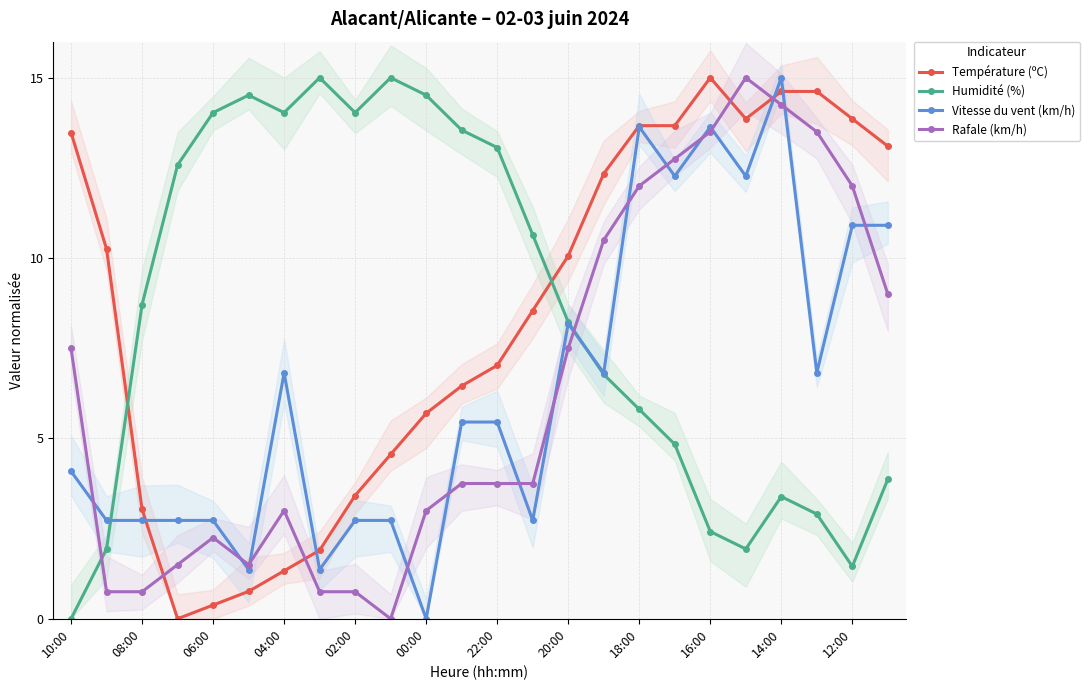

Which series has the largest range (max minus min)?

Température (ºC)